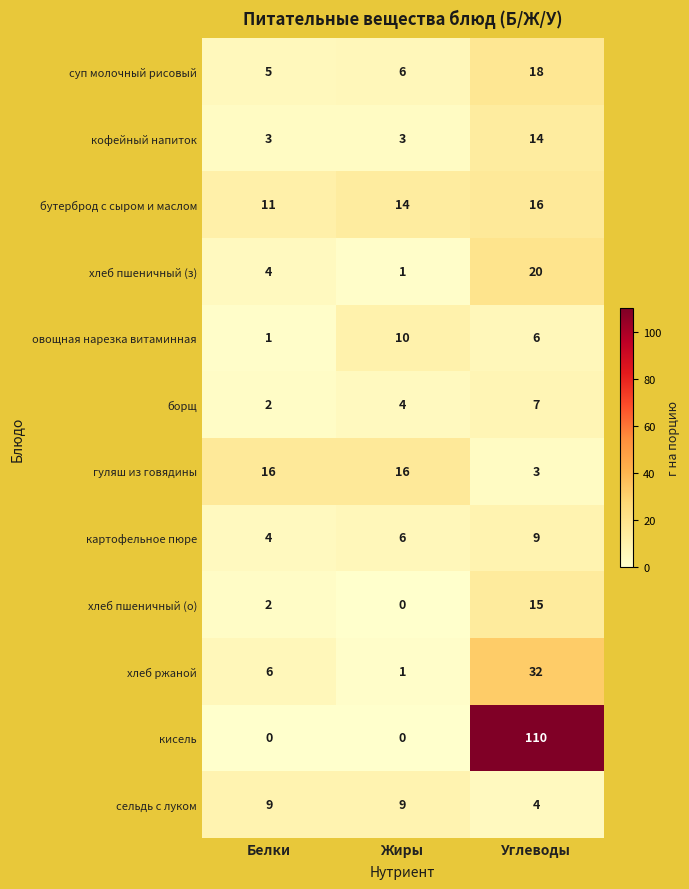

Read the сельдь с луком value at Белки.

9